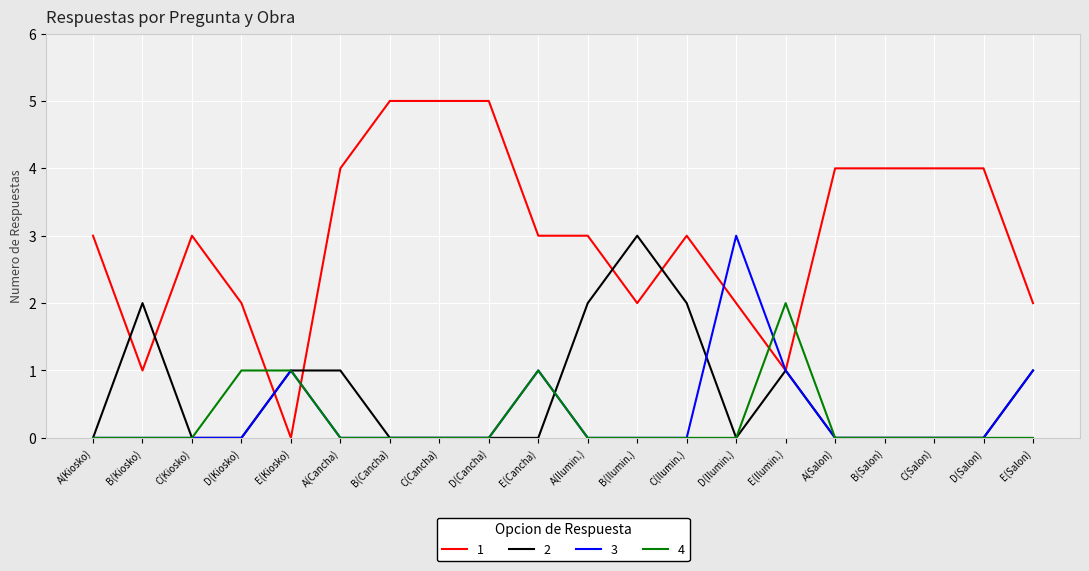

Is the value of 3 at A(Ilumin.) greater than the value of 1 at A(Ilumin.)?

No